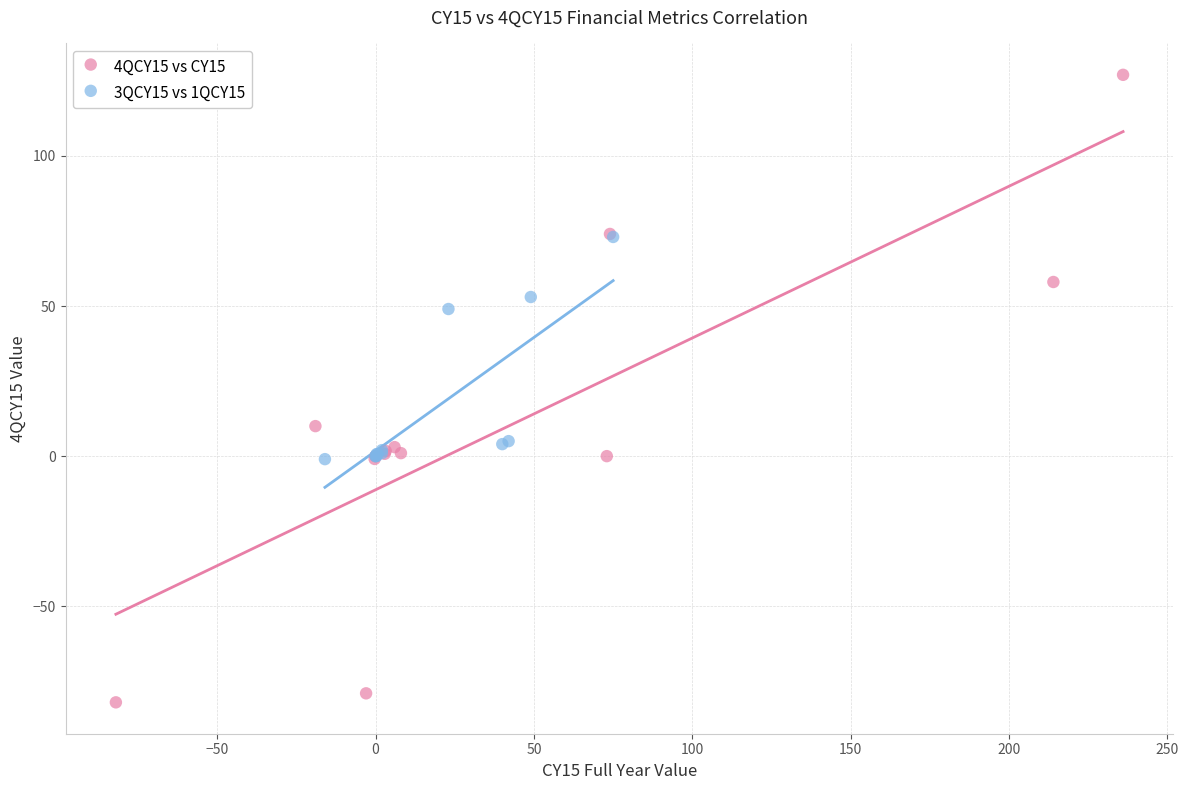

What are all the series names shown in the legend?

4QCY15 vs CY15, 3QCY15 vs 1QCY15